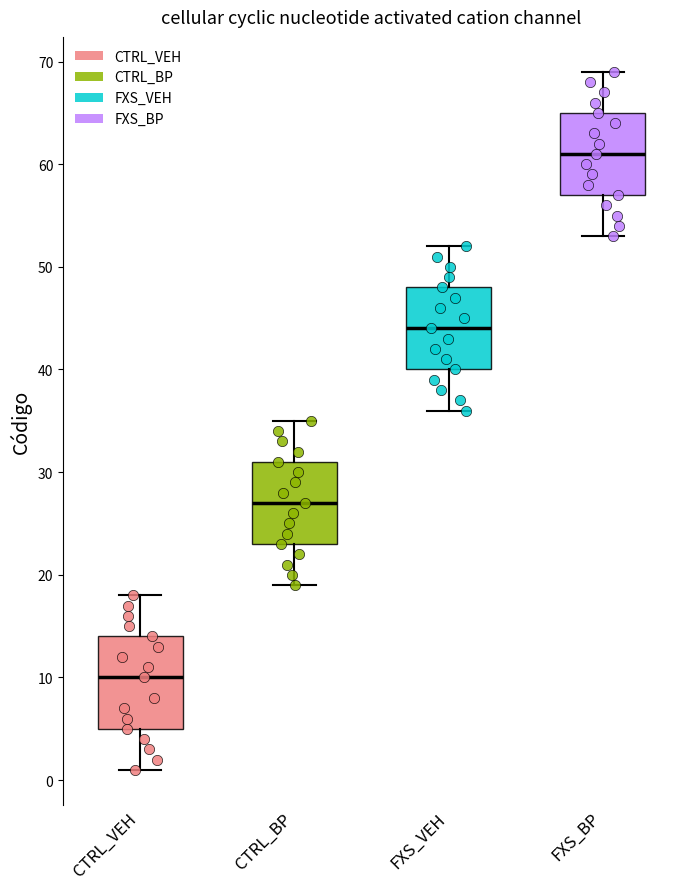

Which box has the lowest median line?

CTRL_VEH